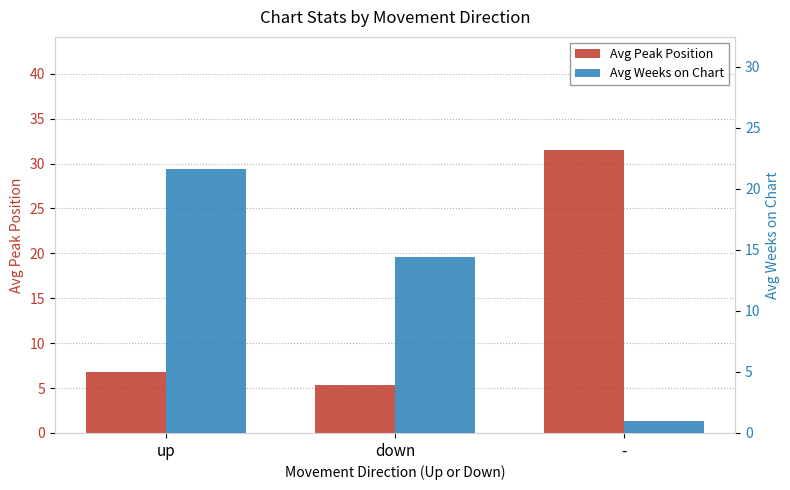

Reading left to right, what are all the values shown in this chart?

Avg Peak Position: up=6.8	down=5.4	-=31.5
Avg Weeks on Chart: up=21.6	down=14.4	-=1.0